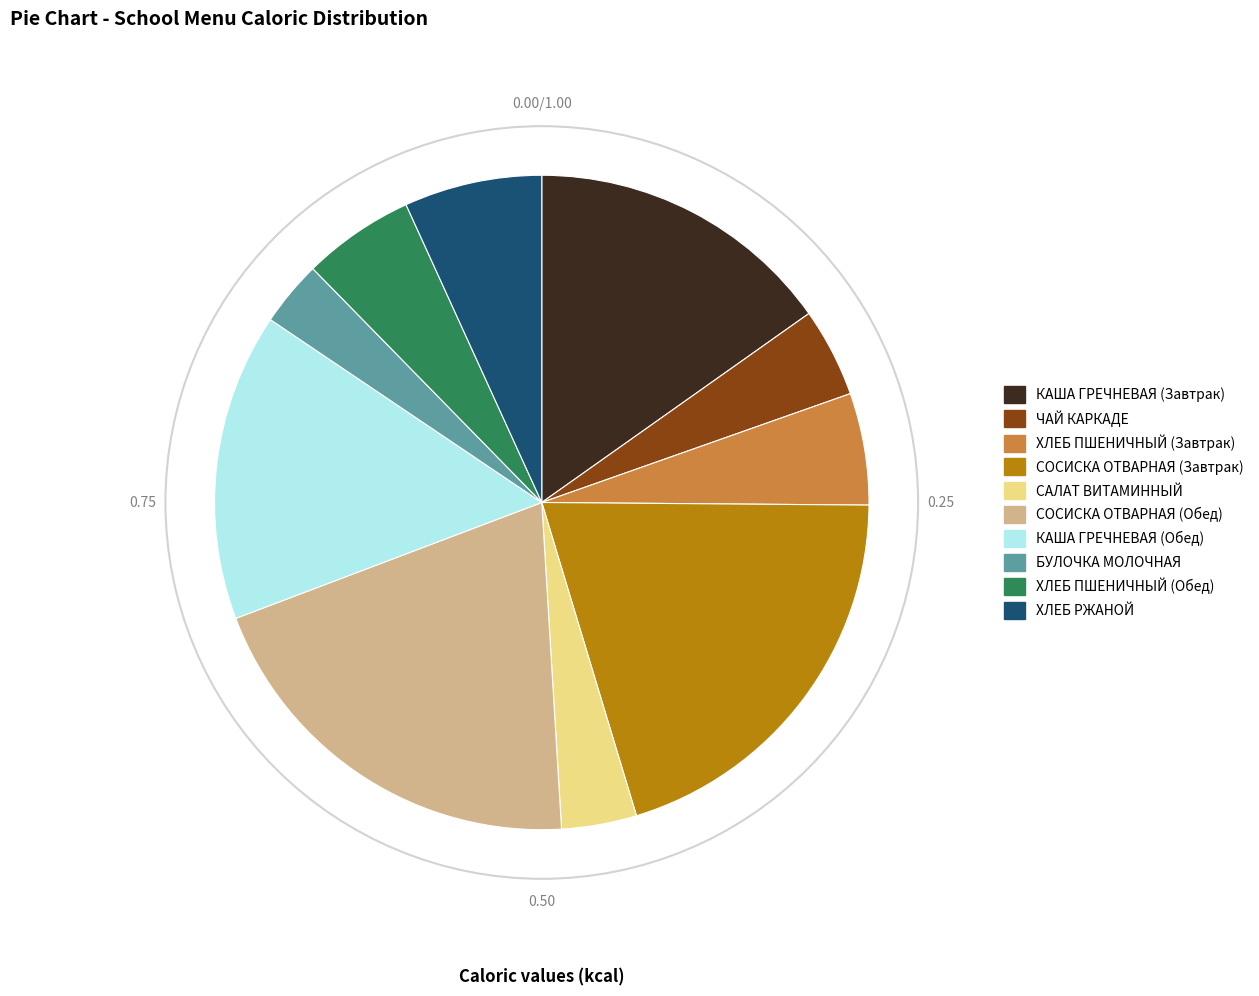

Which has a higher value, КАША ГРЕЧНЕВАЯ (Завтрак) or ХЛЕБ ПШЕНИЧНЫЙ (Завтрак)?

КАША ГРЕЧНЕВАЯ (Завтрак)